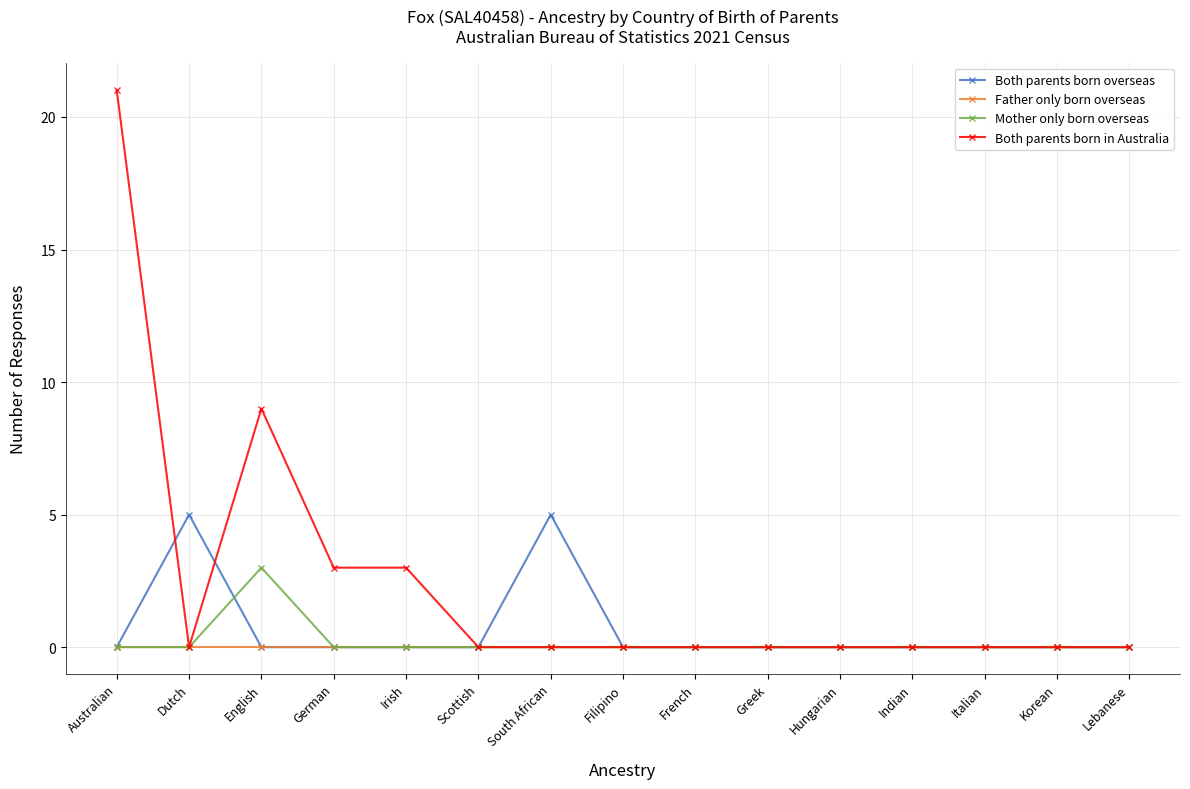

What is the maximum value shown in the chart?

21